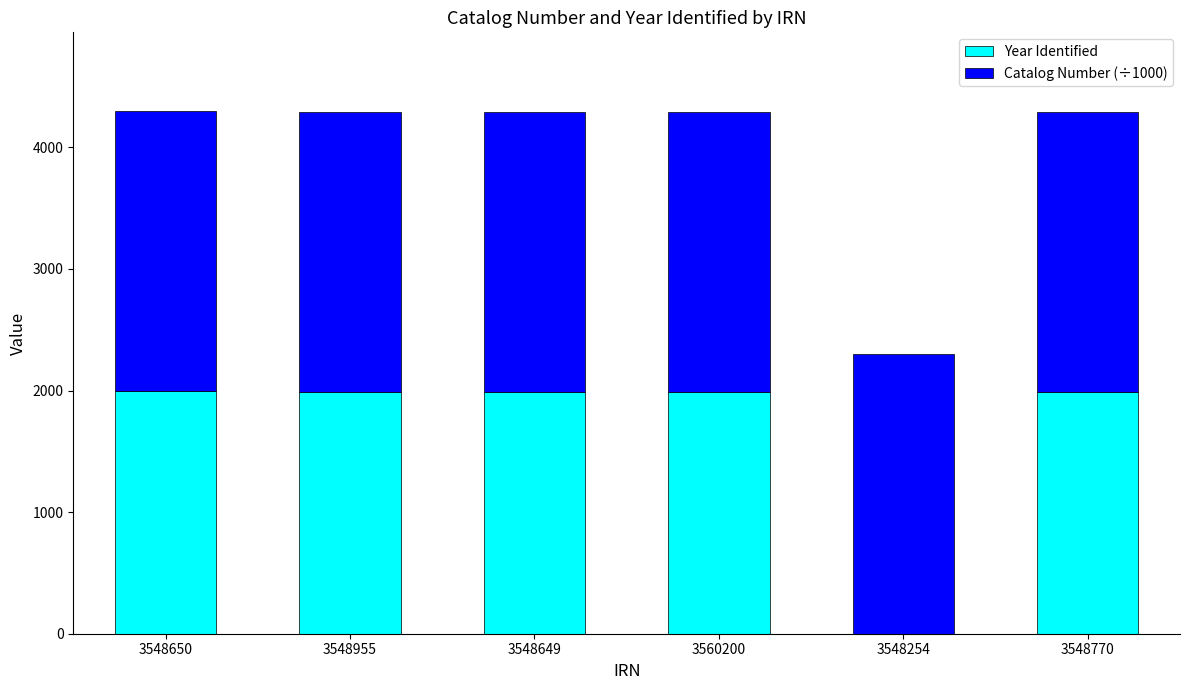

What is the total value across all series at 3548649?

4292.8